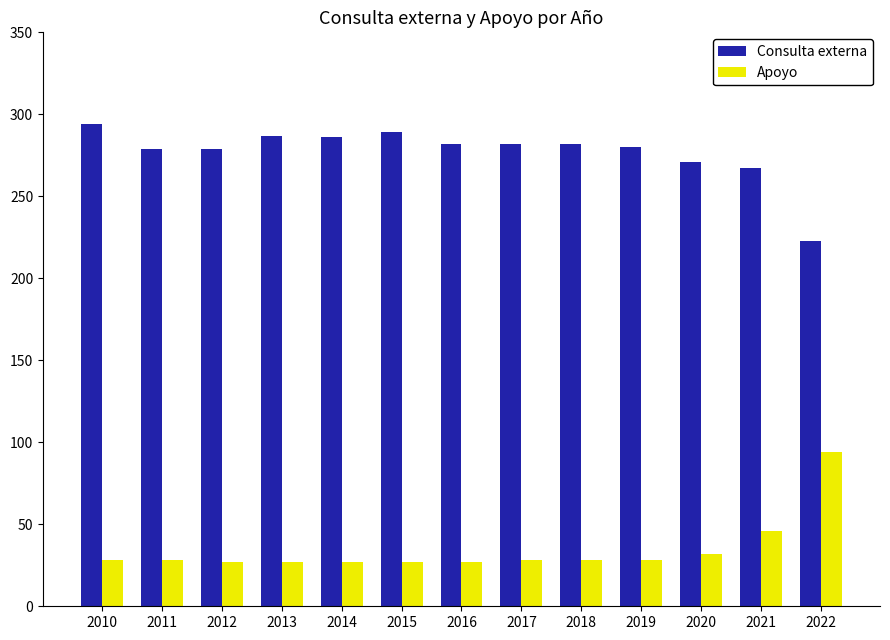

Is the value of Consulta externa at 2018 greater than the value of Apoyo at 2010?

Yes